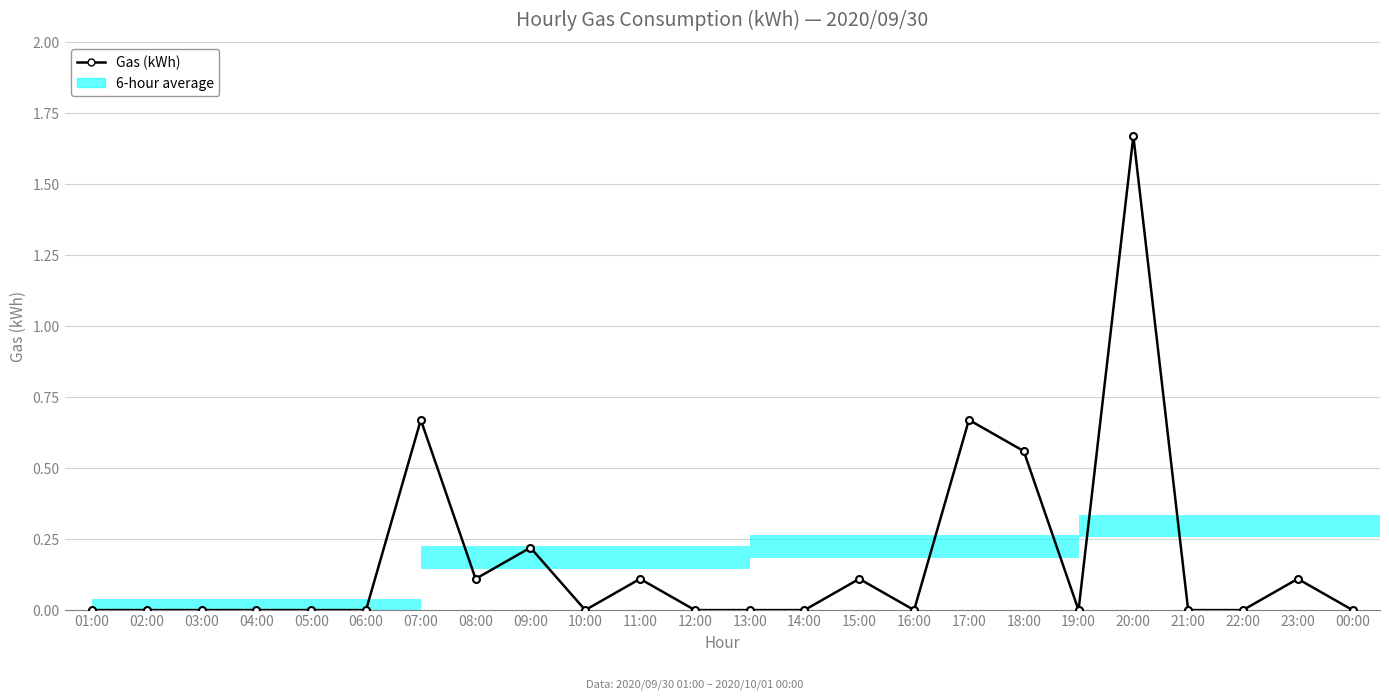

How many data points are above 0?

9